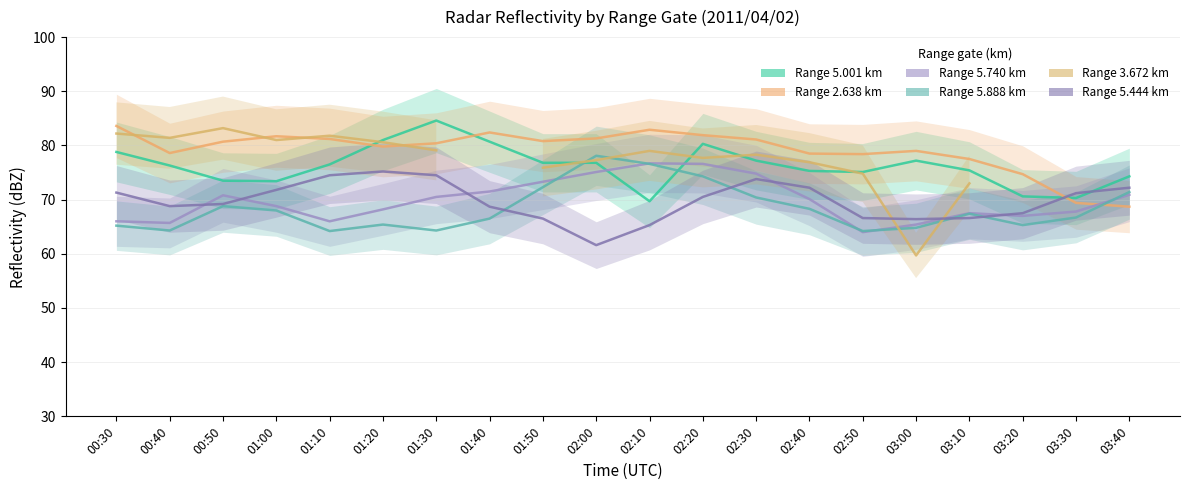

What is the value of the 5.001 point at the 11th from the left?

69.7